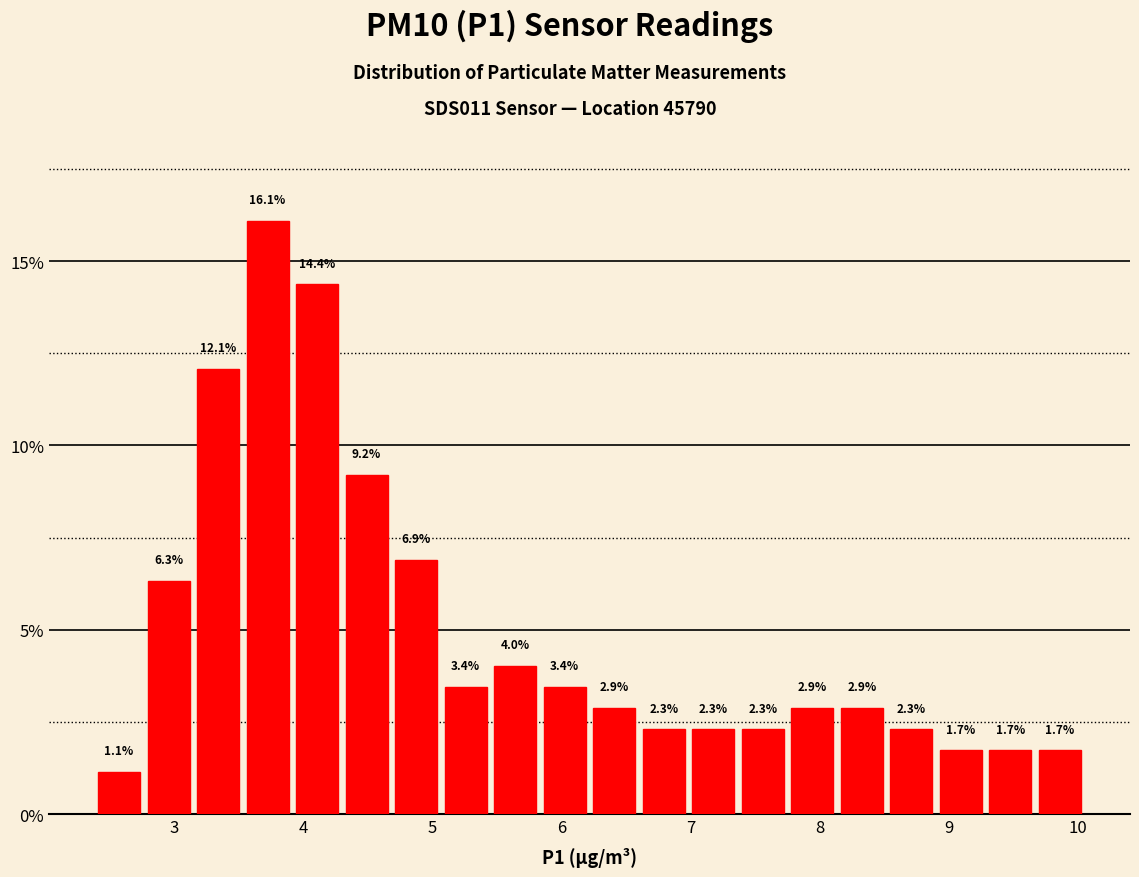

Read against the x-axis, roughly where is the centre of the tallest bar?

3.7